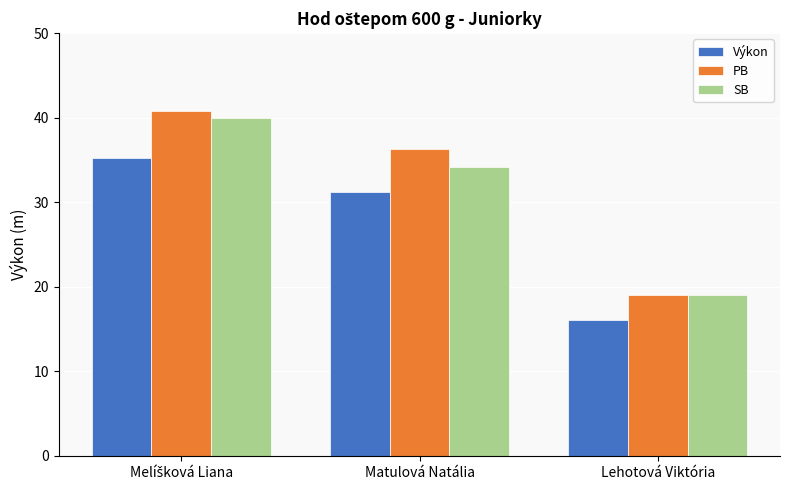

Which label corresponds to the smallest value in the chart?

Lehotová Viktória